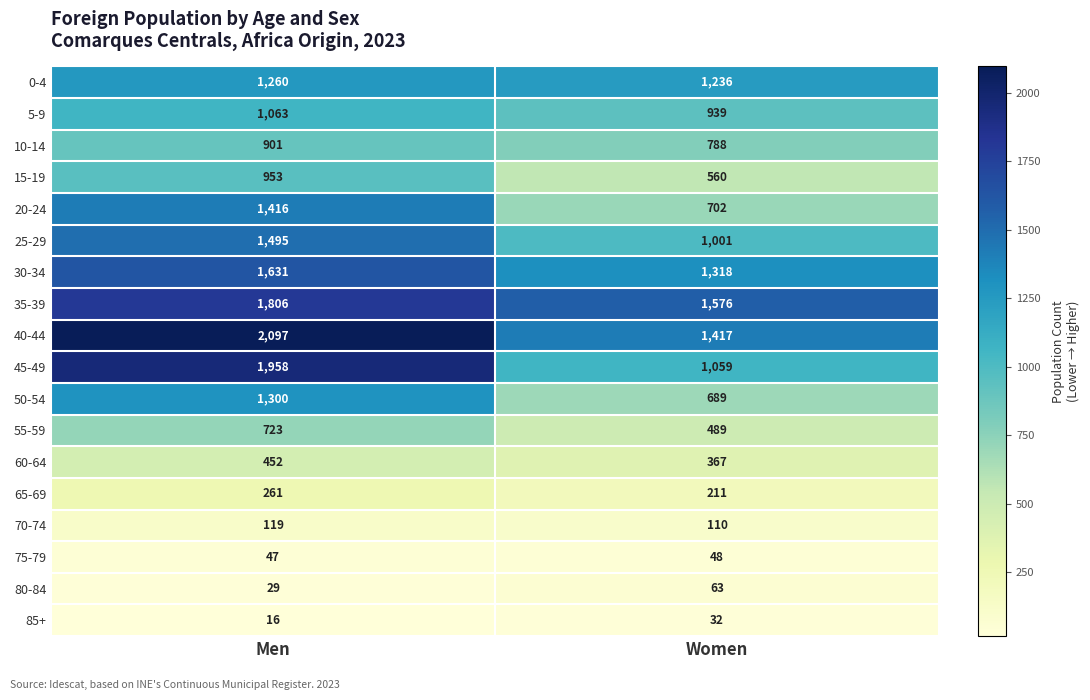

Is it true that 65-69 equals 261 at Men?

True